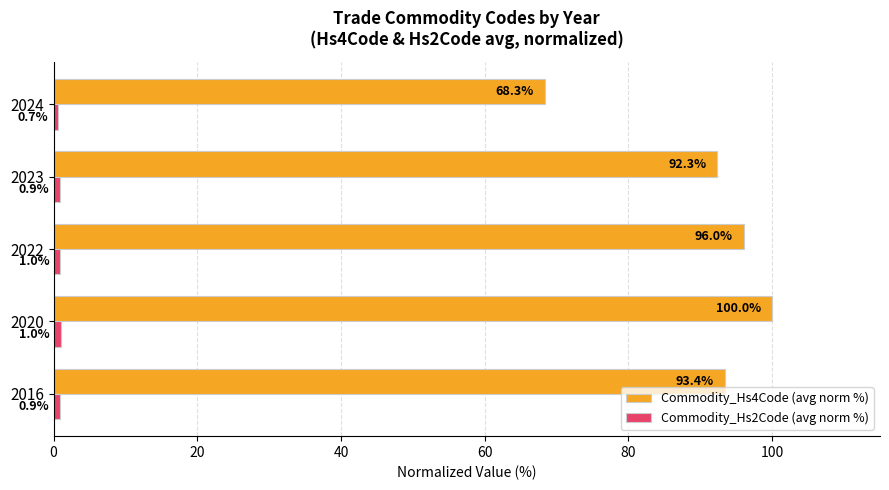

Which category has the highest value in the Commodity_Hs4Code (avg norm %) series?

2020